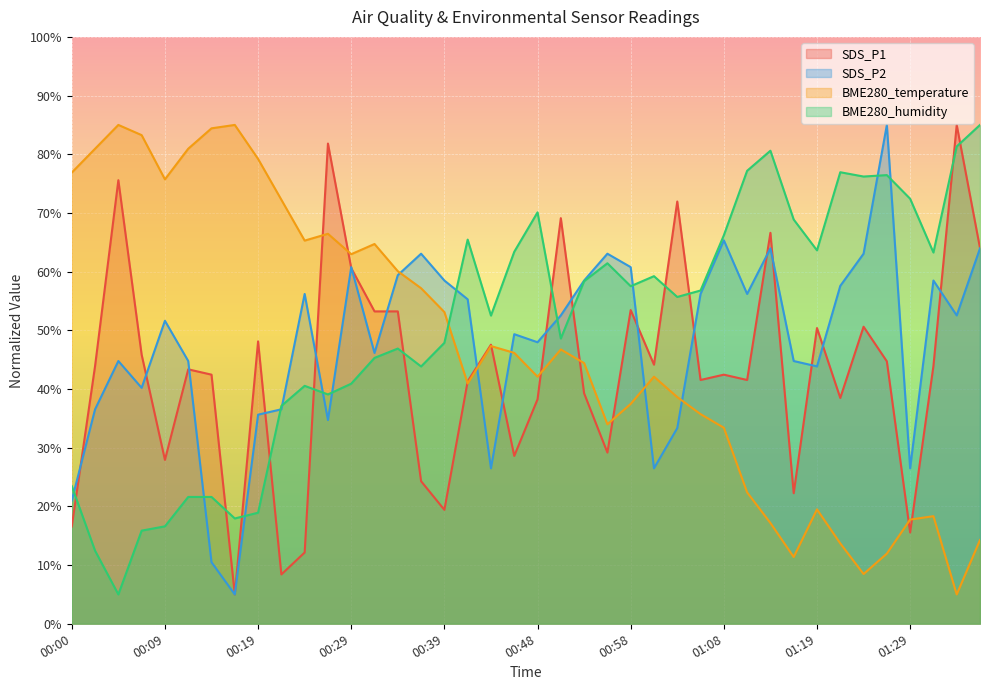

After their last crossing, which series has the higher values: BME280_humidity or SDS_P2?

BME280_humidity